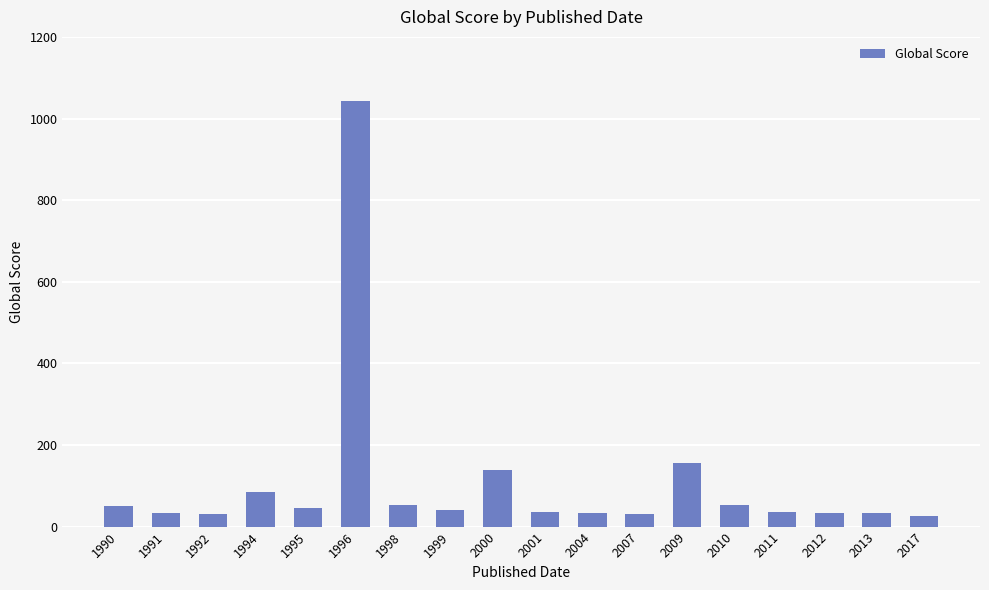

Approximately how many times larger is the value at 2010 compared to 2000?

0.4